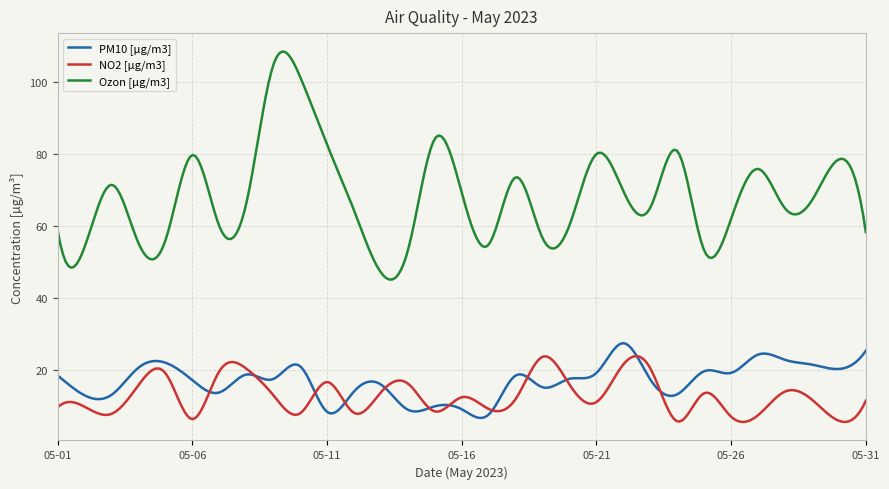

Which series has the widest spread of values?

Ozon [µg/m3]